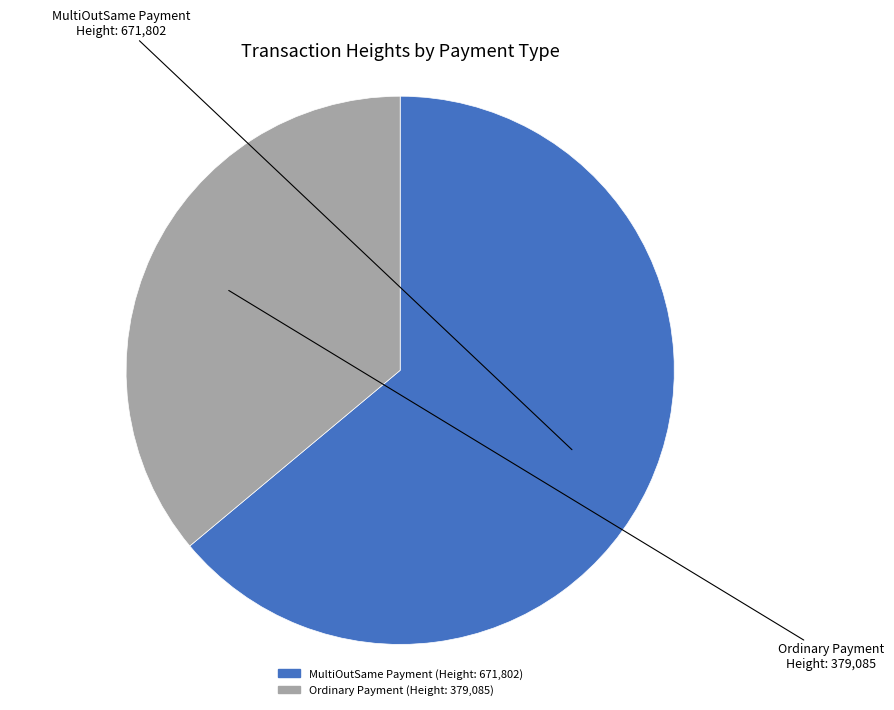

Is there any slice that represents more than half of the pie?

Yes